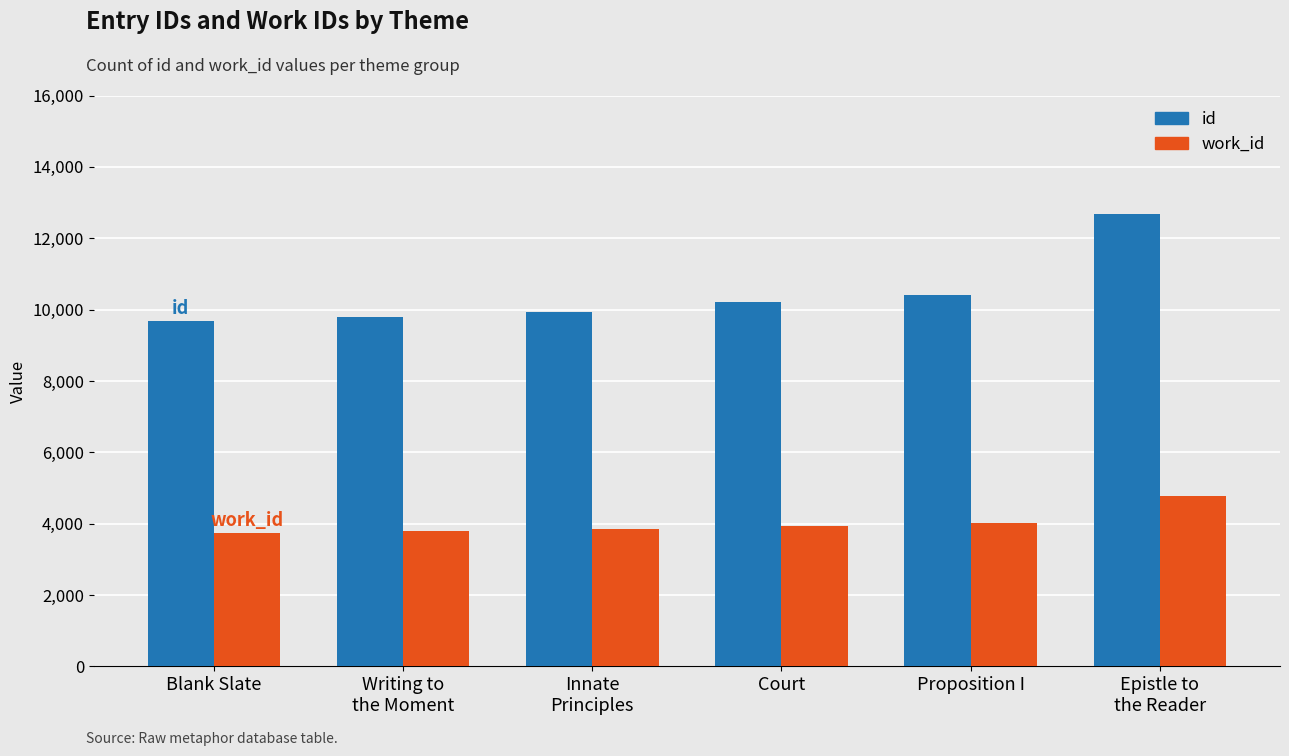

At which category is the sum across all series the highest?

Epistle to
the Reader